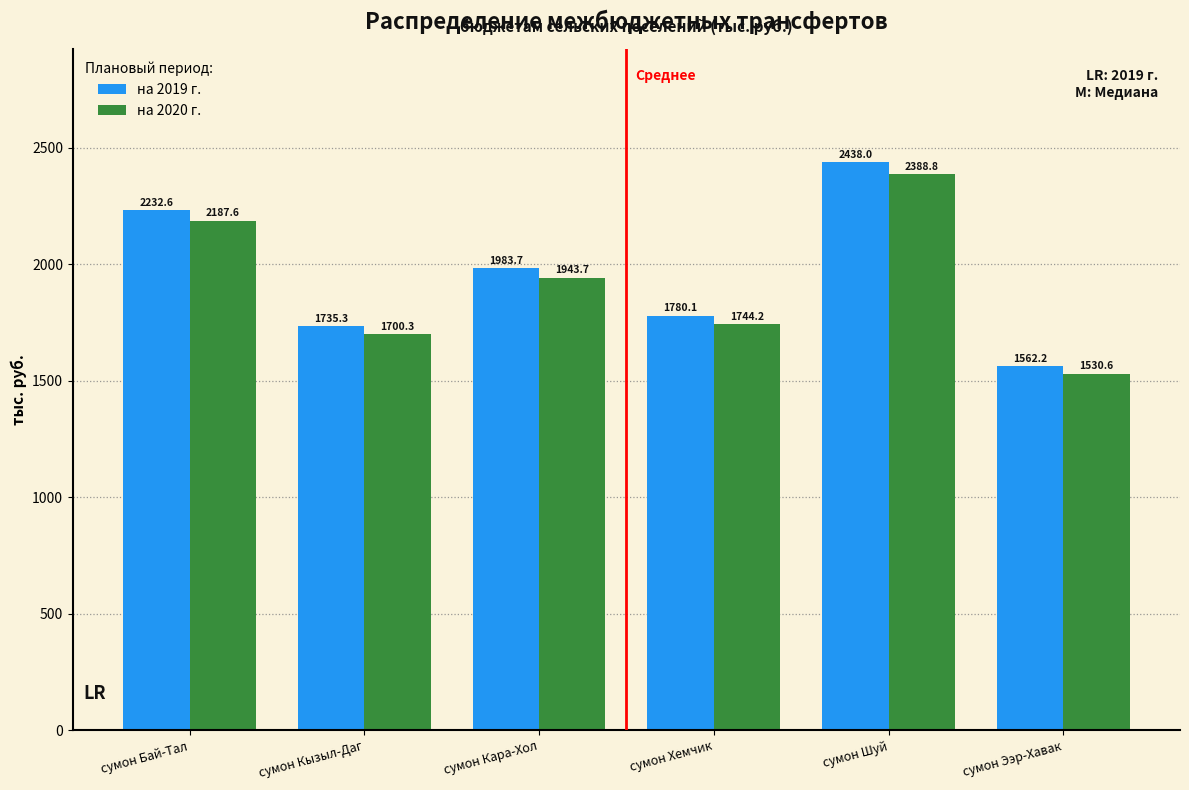

Reading left to right, transcribe all the data shown in this chart.

на 2019 г.: сумон Бай-Тал=2232.6	сумон Кызыл-Даг=1735.3	сумон Кара-Хол=1983.7	сумон Хемчик=1780.1	сумон Шуй=2438.0	сумон Ээр-Хавак=1562.2
на 2020 г.: сумон Бай-Тал=2187.6	сумон Кызыл-Даг=1700.3	сумон Кара-Хол=1943.7	сумон Хемчик=1744.2	сумон Шуй=2388.8	сумон Ээр-Хавак=1530.6